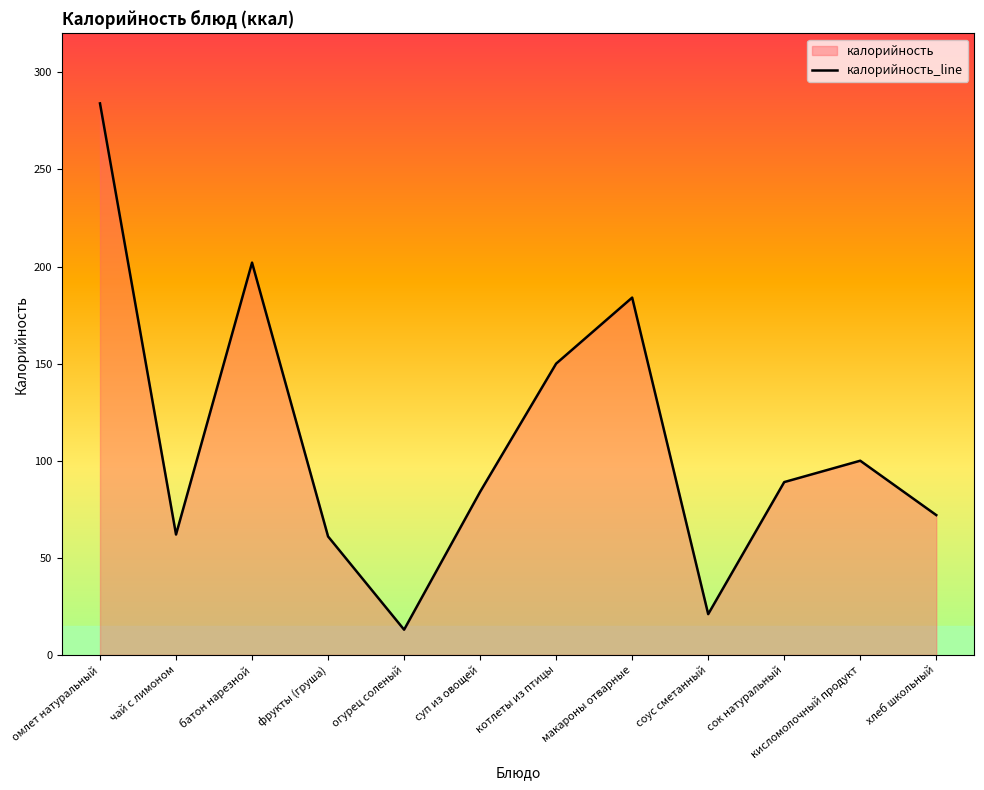

How many values are below 89?

6